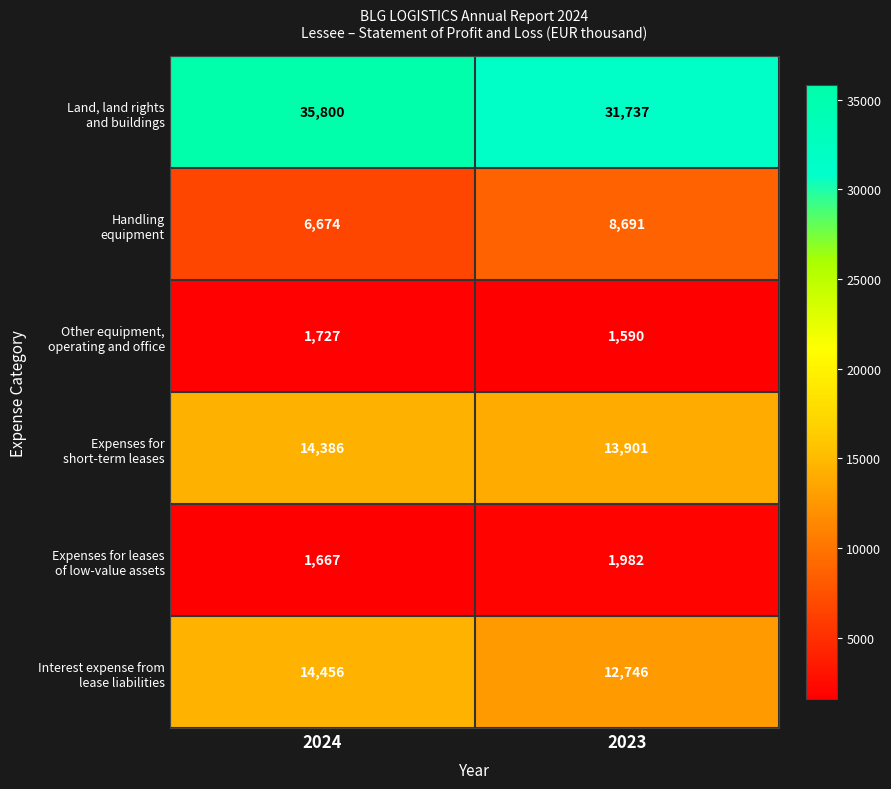

What is the difference between the highest and lowest values at 2024?

34133